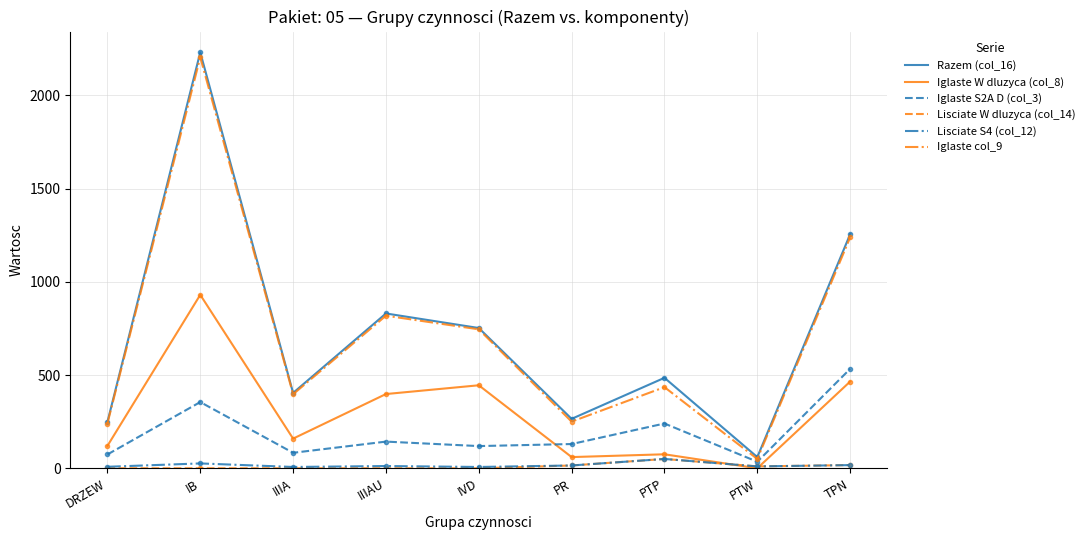

What is the greatest value displayed?

2230